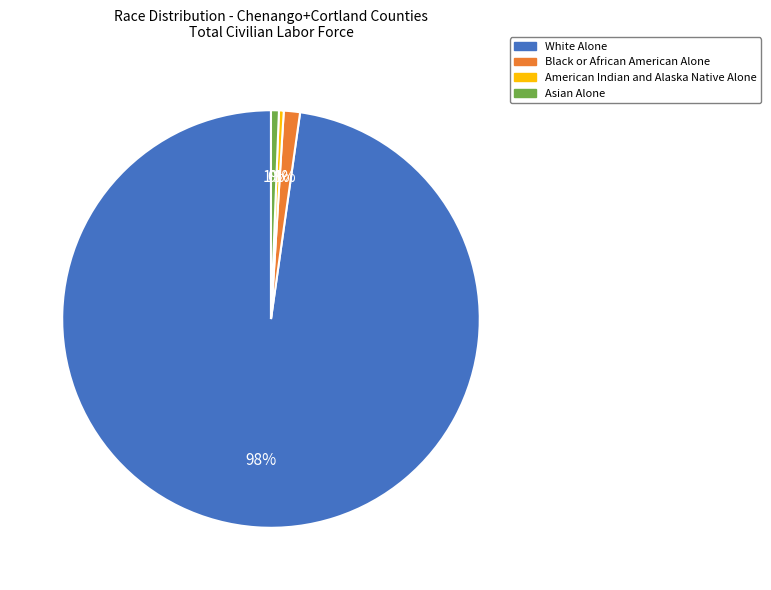

To the nearest percent, what portion does White Alone represent?

98%